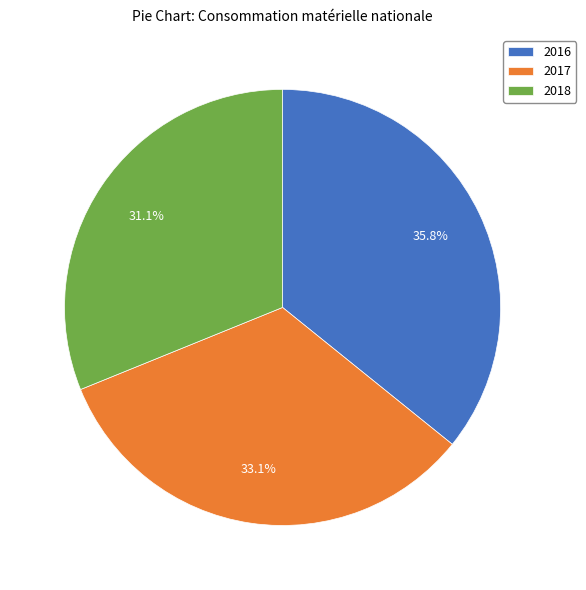

Is it true that 2016 is 25% of the pie?

False